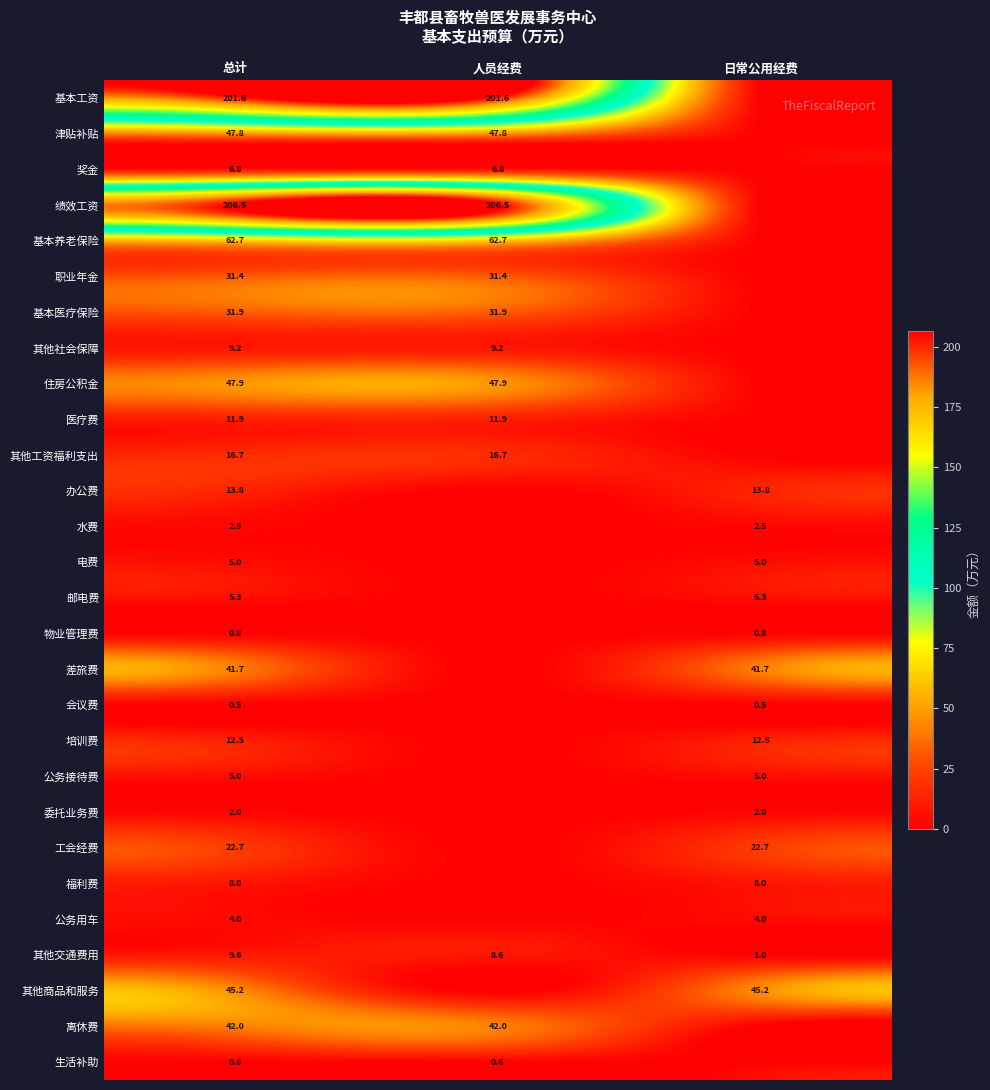

The value of 办公费 at 日常公用经费 is 21.0. True or false?

False